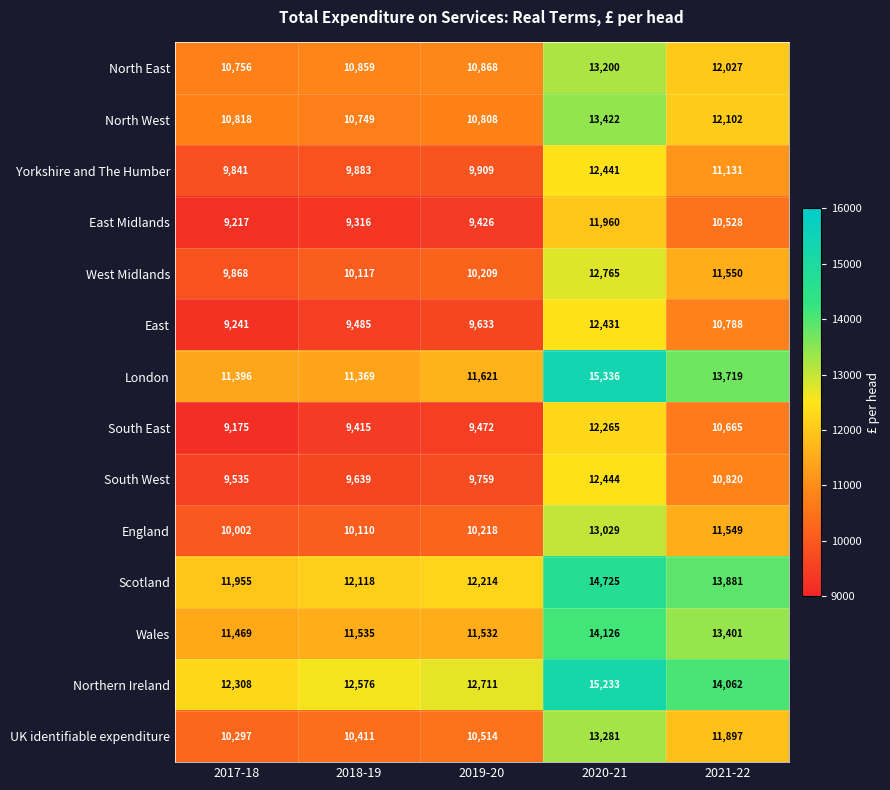

List the series in order of their peak value, lowest first.

East Midlands, South East, East, Yorkshire and The Humber, South West, West Midlands, England, North East, UK identifiable expenditure, North West, Wales, Scotland, Northern Ireland, London